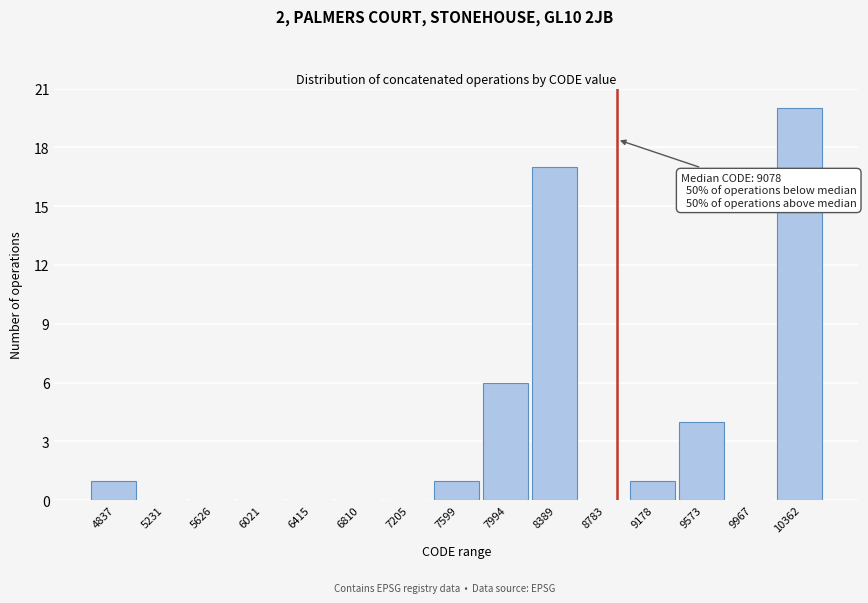

Reading left to right, what are all the values shown in this chart?

4837=1	5231=0	5626=0	6021=0	6415=0	6810=0	7205=0	7599=1	7994=6	8389=17	8783=0	9178=1	9573=4	9967=0	10362=20